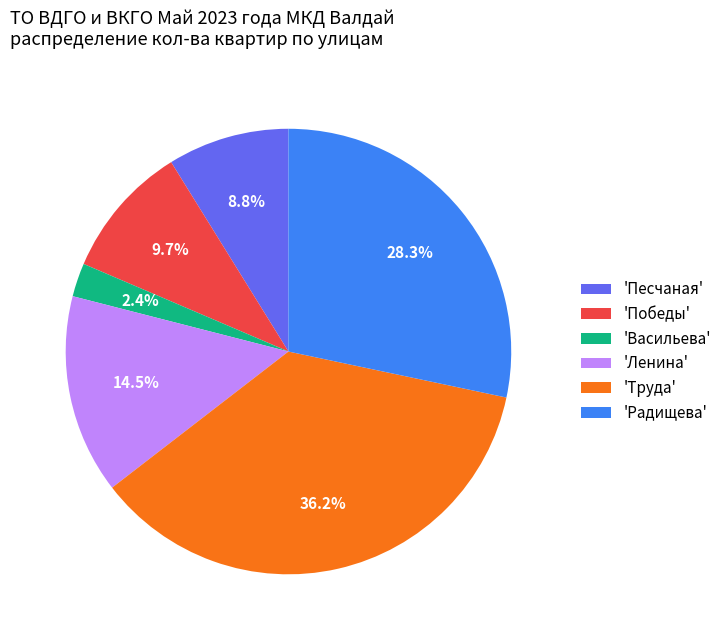

Which has a higher value, 'Радищева' or 'Ленина'?

'Радищева'